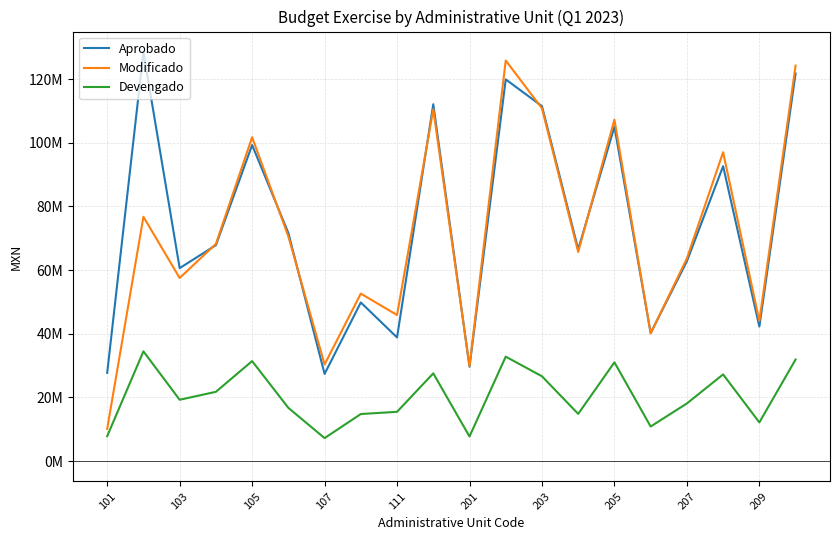

How many times do Modificado and Aprobado cross each other?

9